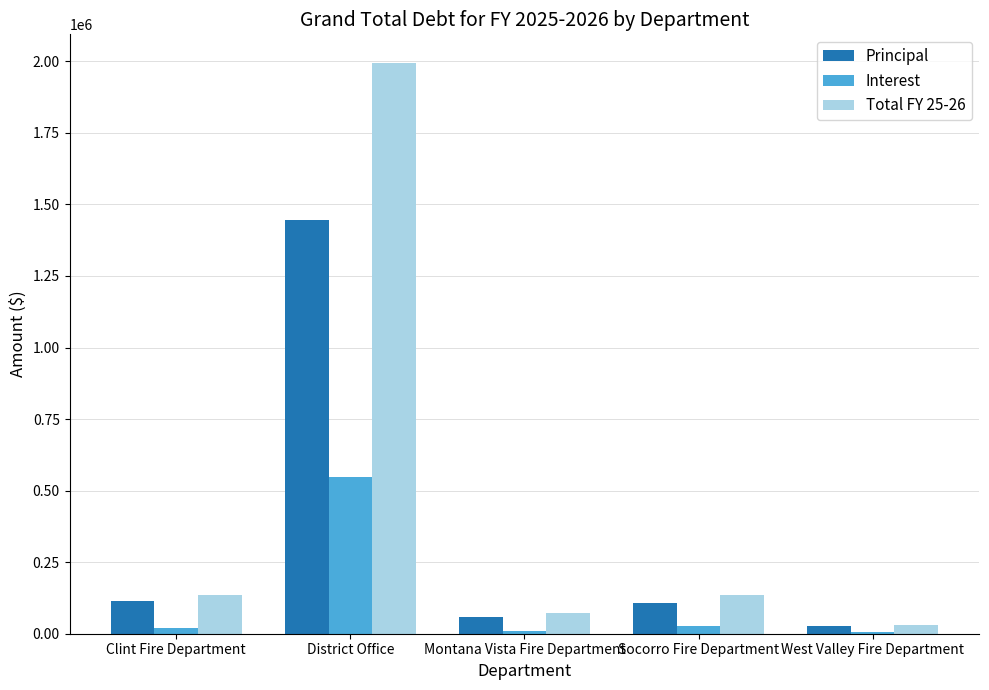

What is the sum of all Principal values?

1754710.2